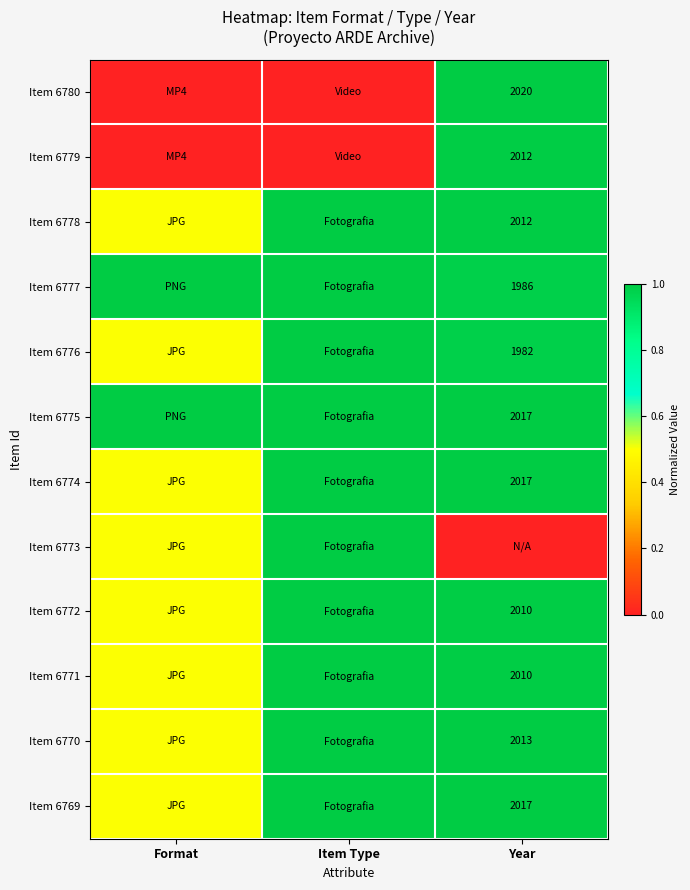

What is the total value across all series at Year?

10.9